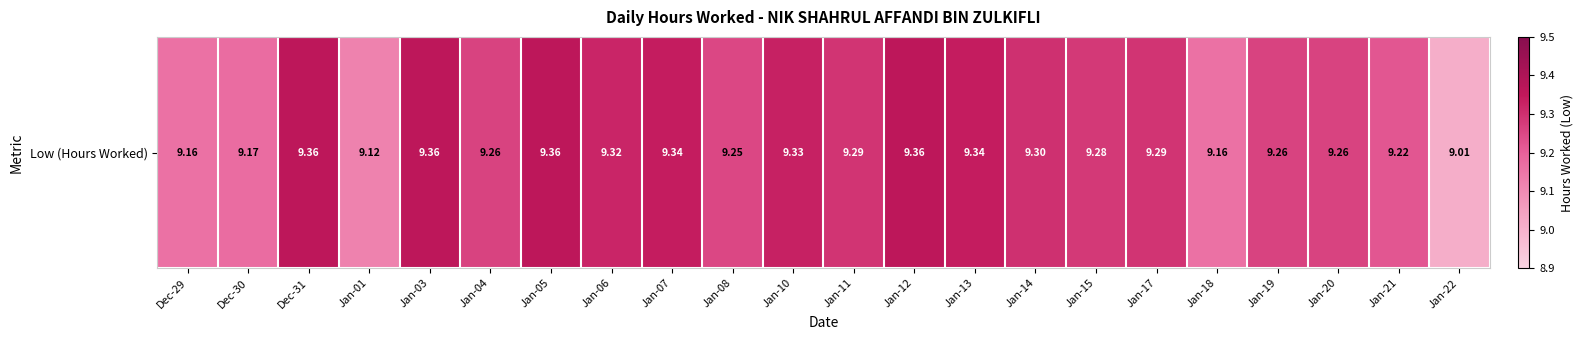

True or false: the data shows 16.7 at Jan-13.

False